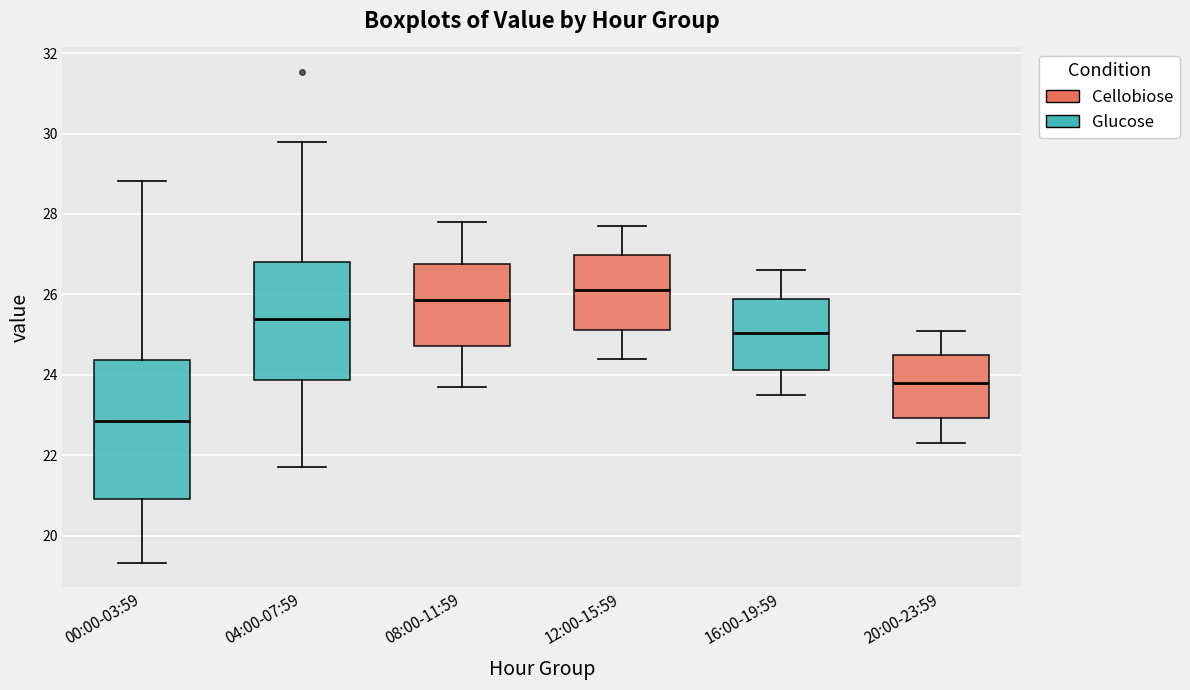

Comparing the boxes themselves (not the whiskers), which one is the tallest?

00:00-03:59